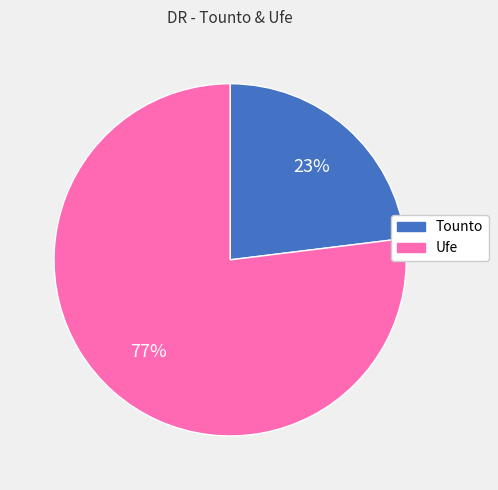

Rank the categories by value from lowest to highest.

Tounto, Ufe